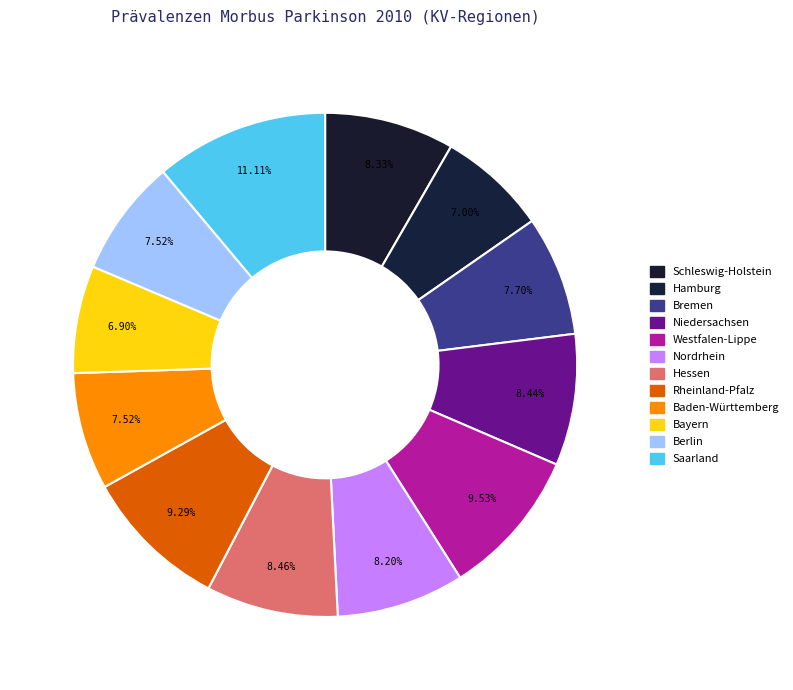

What percentage is the Berlin slice, to the nearest percent?

8%